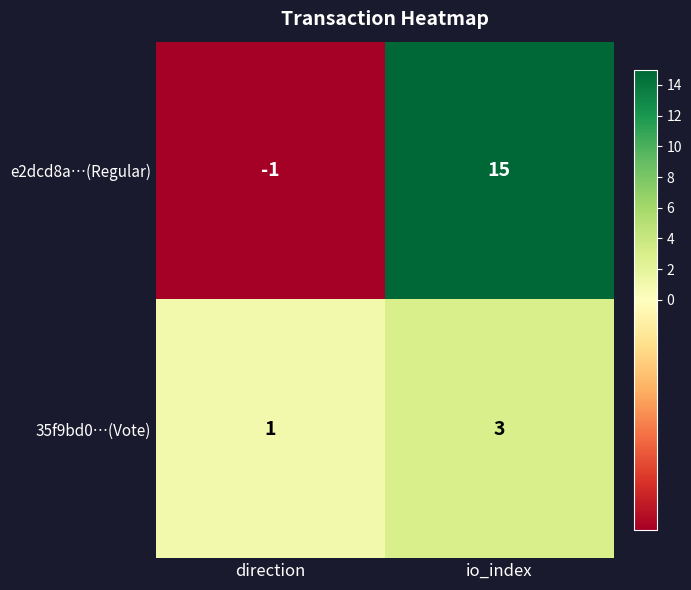

Reading left to right, list all the values displayed in this chart.

e2dcd8a…(Regular): direction=-1	io_index=15
35f9bd0…(Vote): direction=1	io_index=3